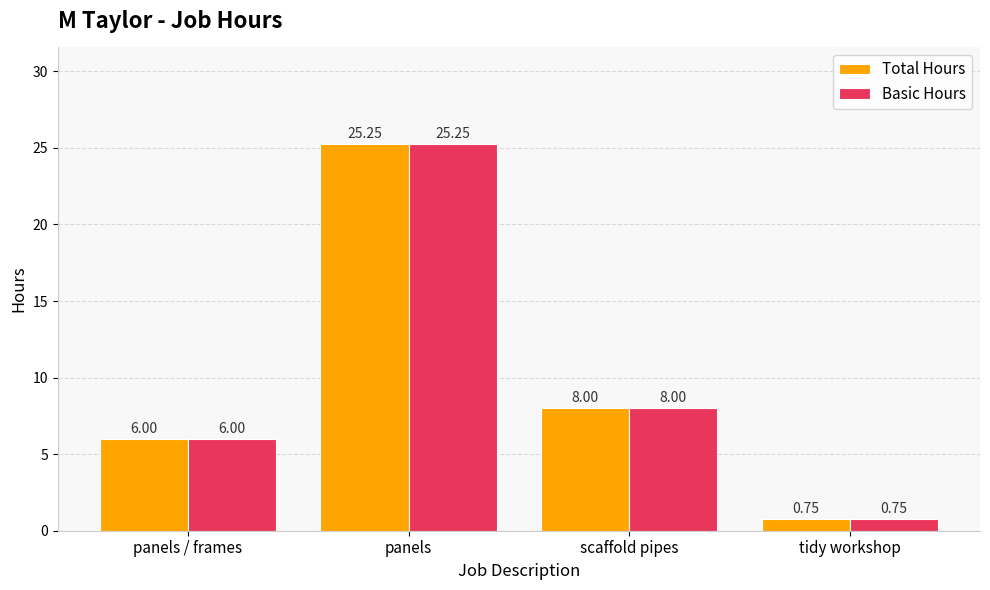

How many groups of bars are there?

4